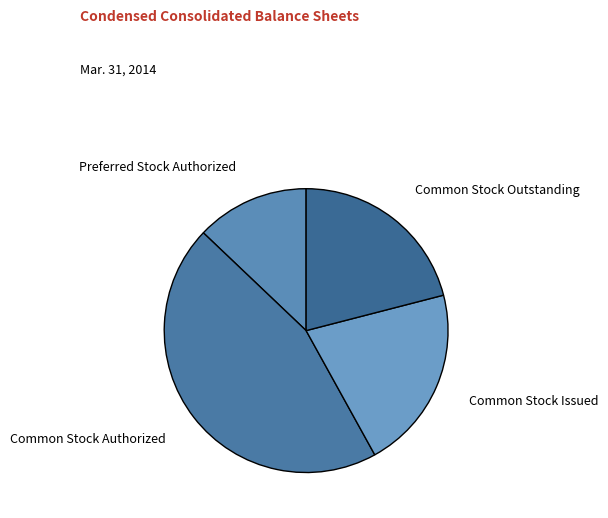

How many slices are in this pie chart?

4